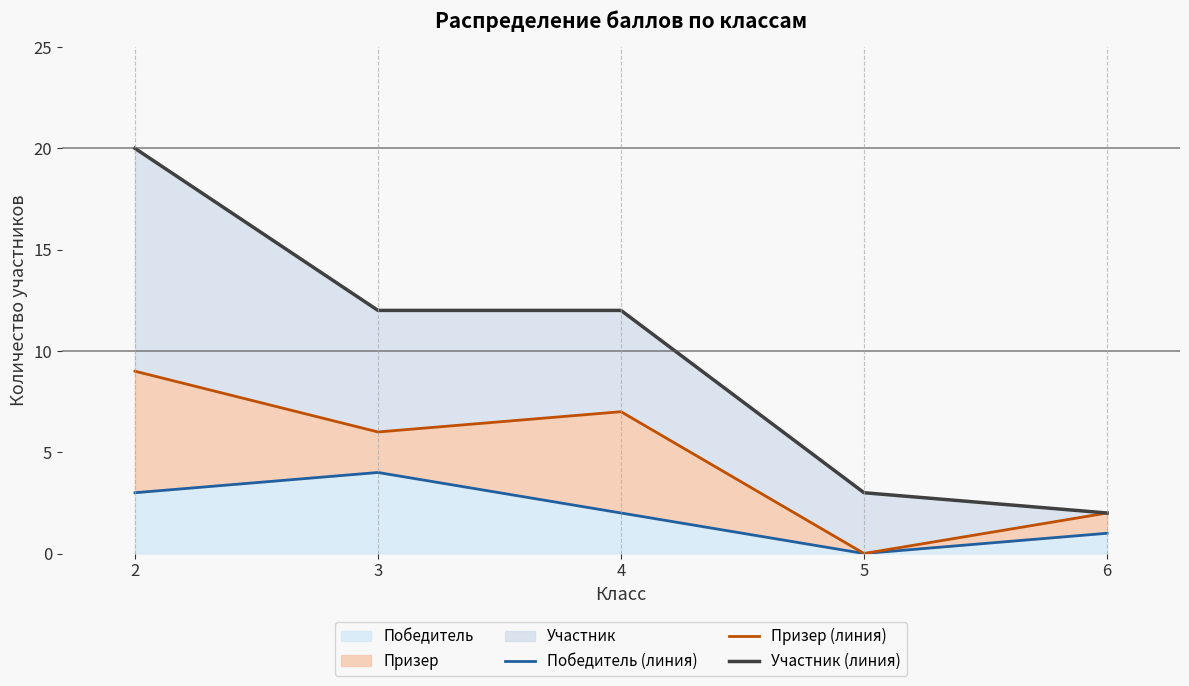

What is the difference between the highest and lowest values at 4?

10